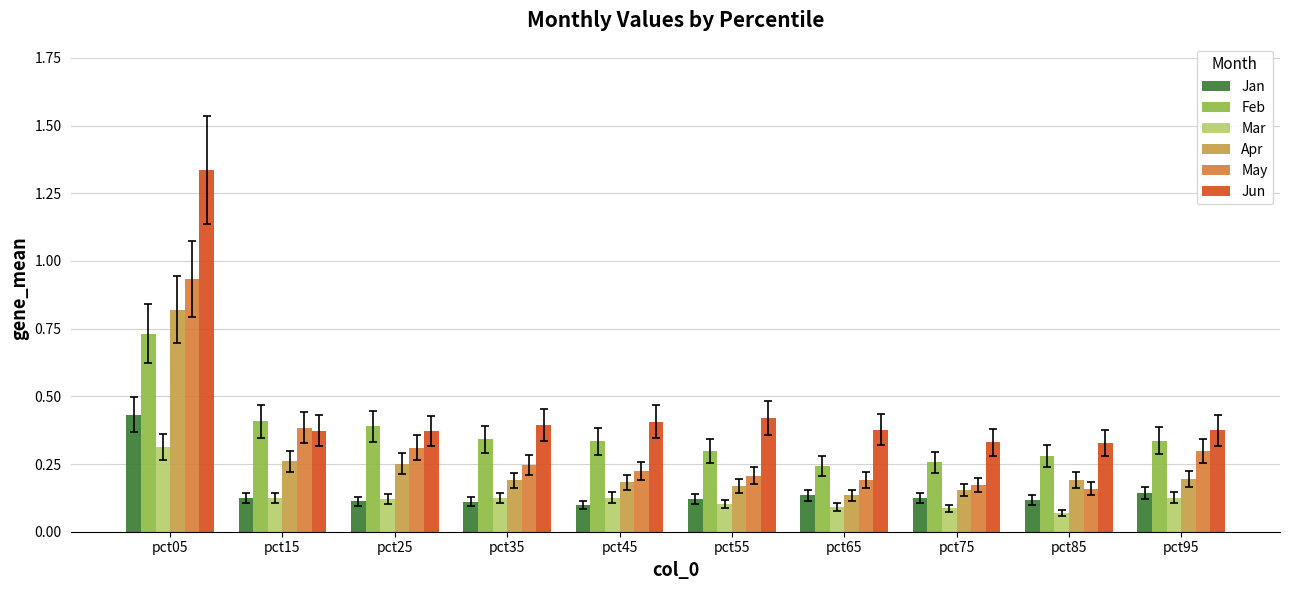

Which series has the largest range (max minus min)?

Jun